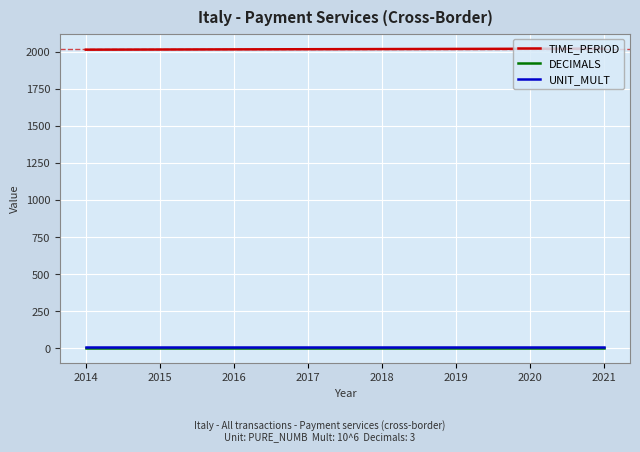

What is the minimum value for UNIT_MULT?

6